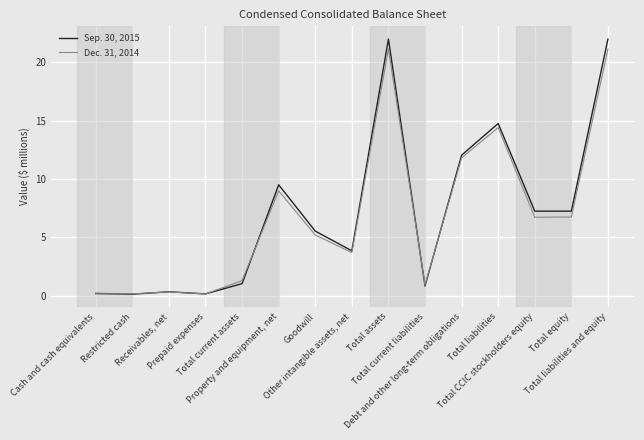

What is the maximum value for Dec. 31, 2014?

21.1